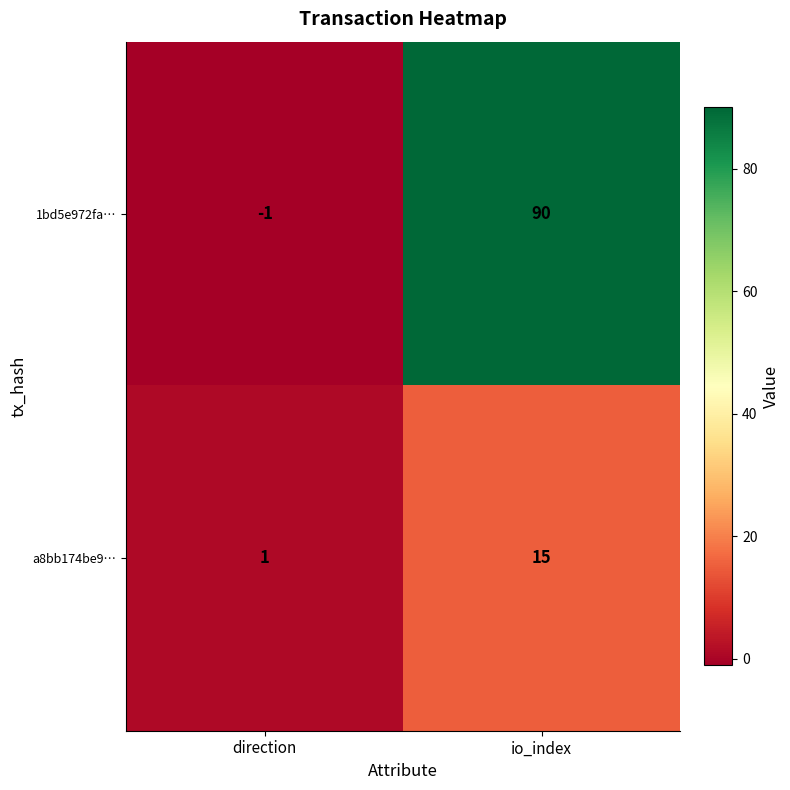

Reading right to left, extract all data points from this chart.

1bd5e972fa…: 90	-1
a8bb174be9…: 15	1